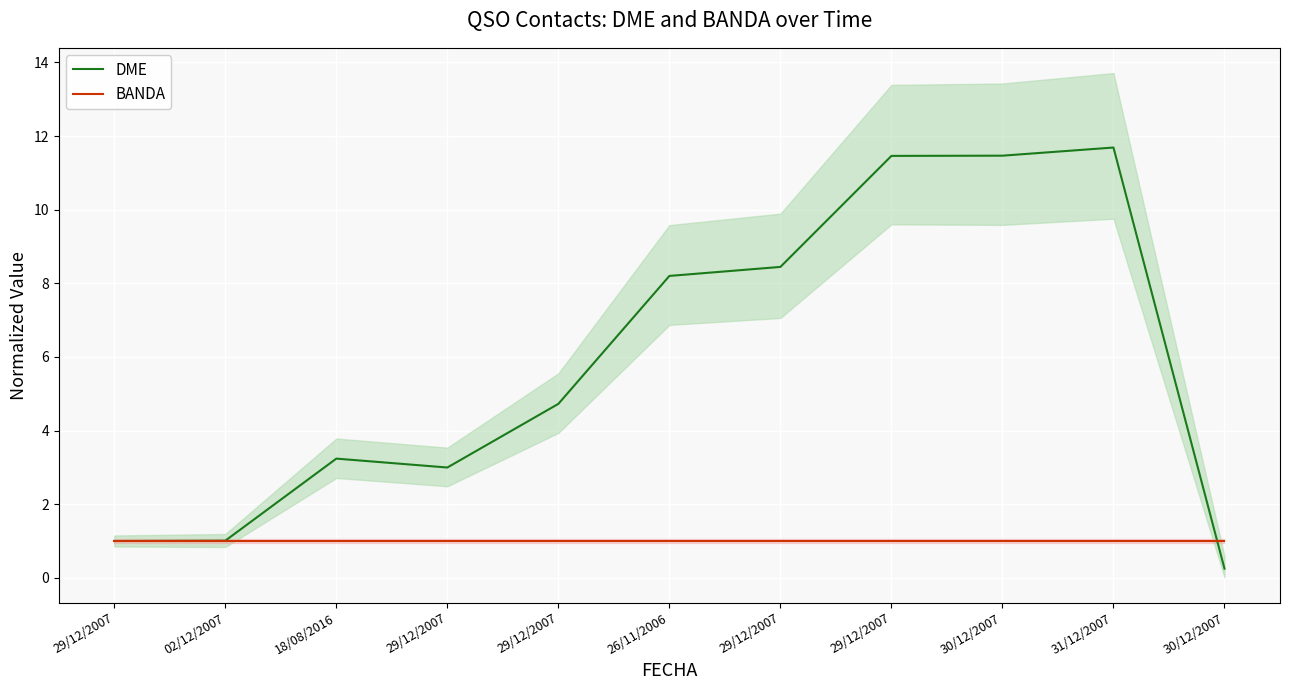

Where is the first local minimum for DME?

29/12/2007